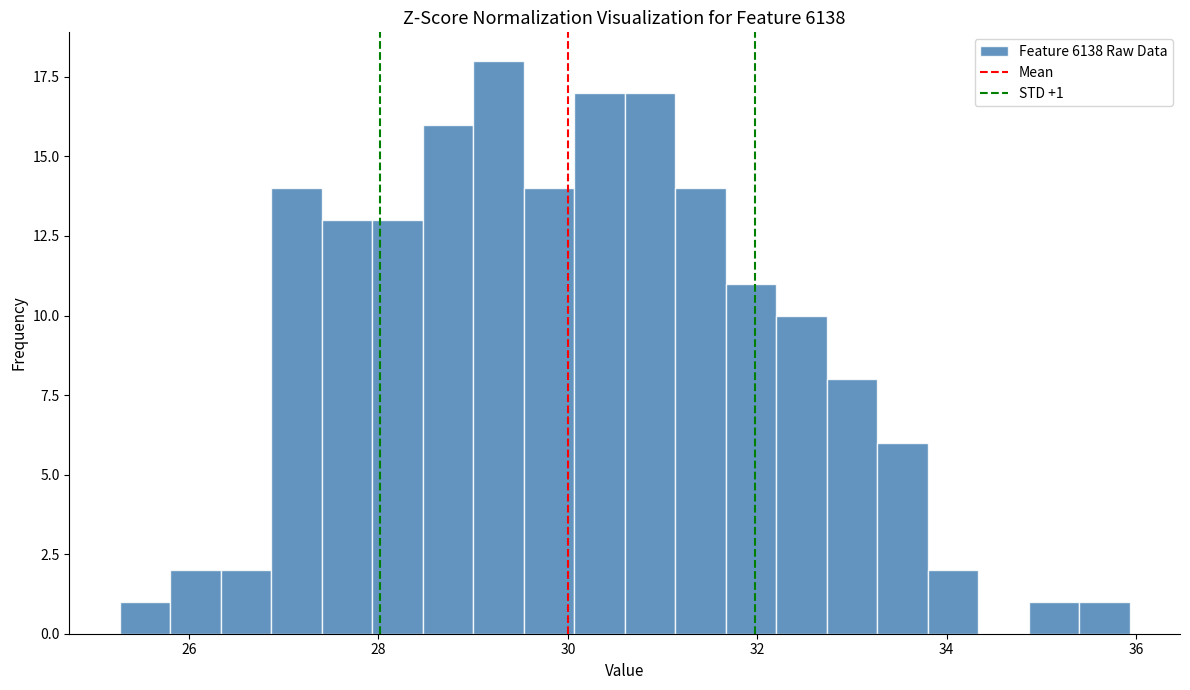

Read against the x-axis, roughly where is the centre of the tallest bar?

29.2